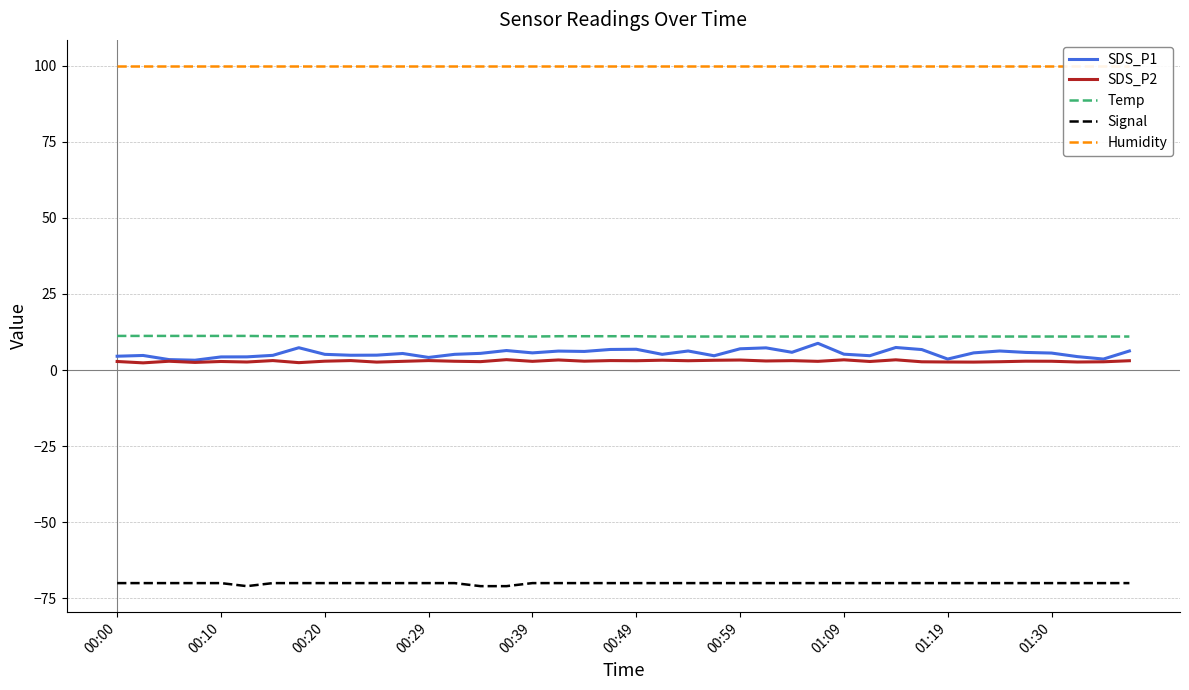

True or false: Signal has a value of -70.0 at 01:09.

True